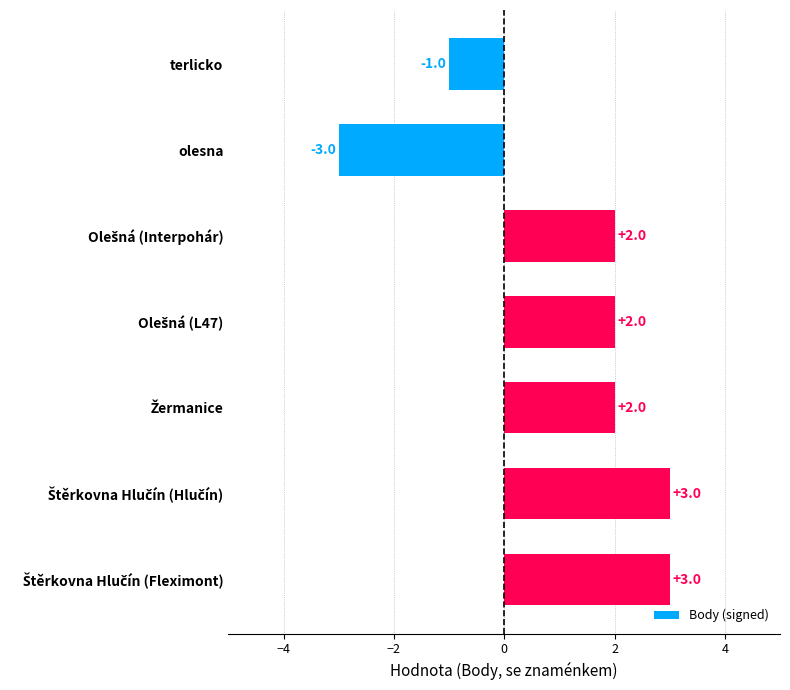

Are the bars horizontal?

Yes